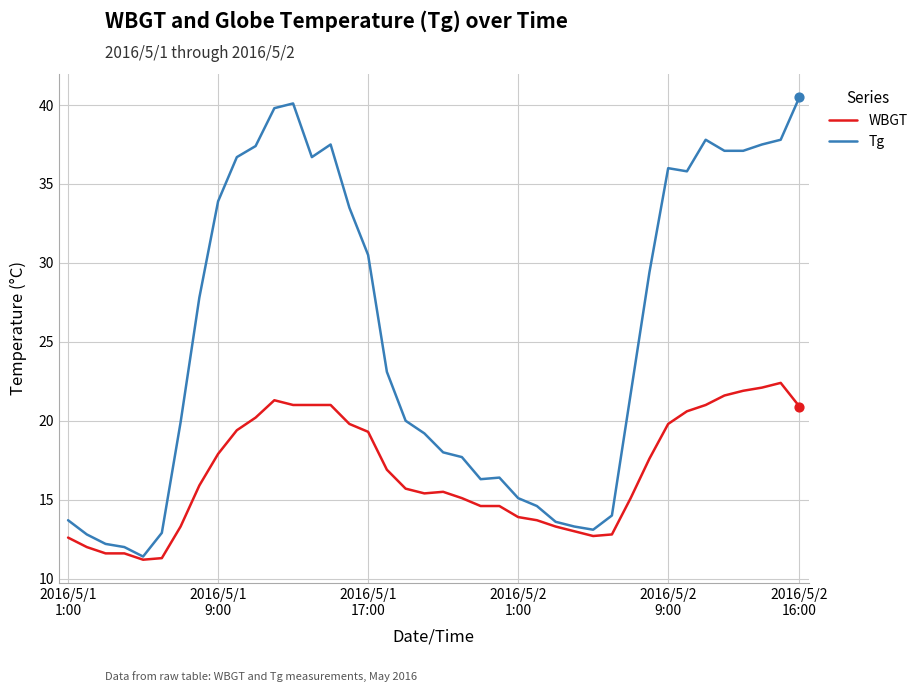

Which series has the widest spread of values?

Tg